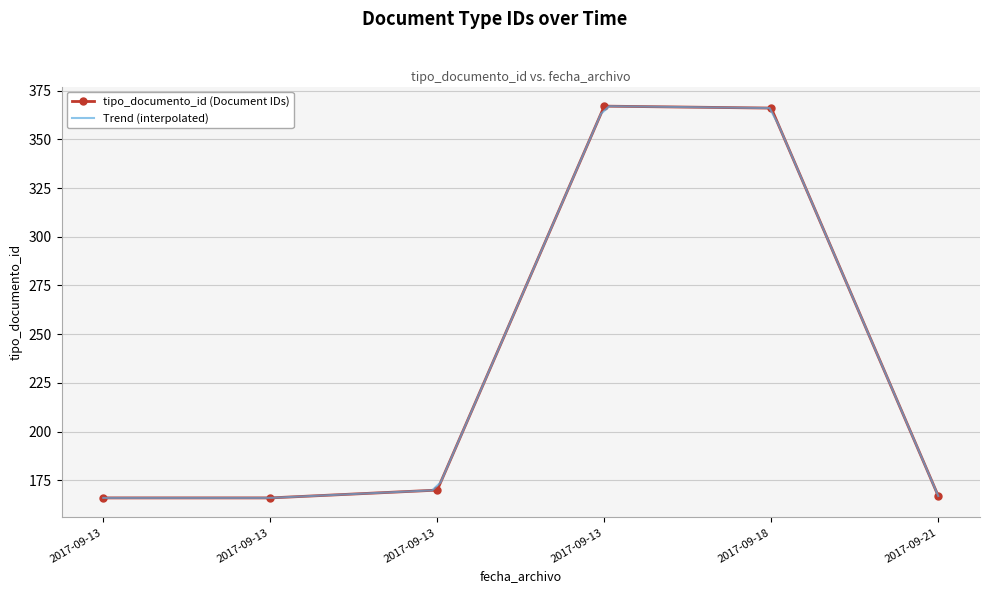

How many values exceed 170?

2